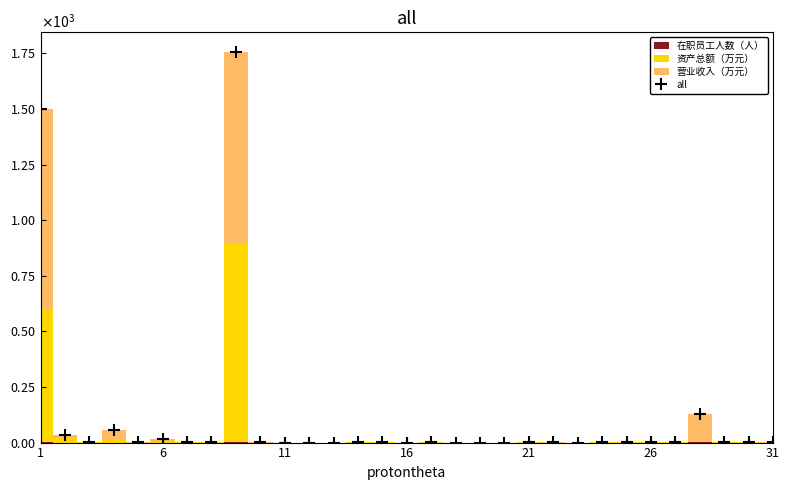

What is the sum of all values?

3516.5